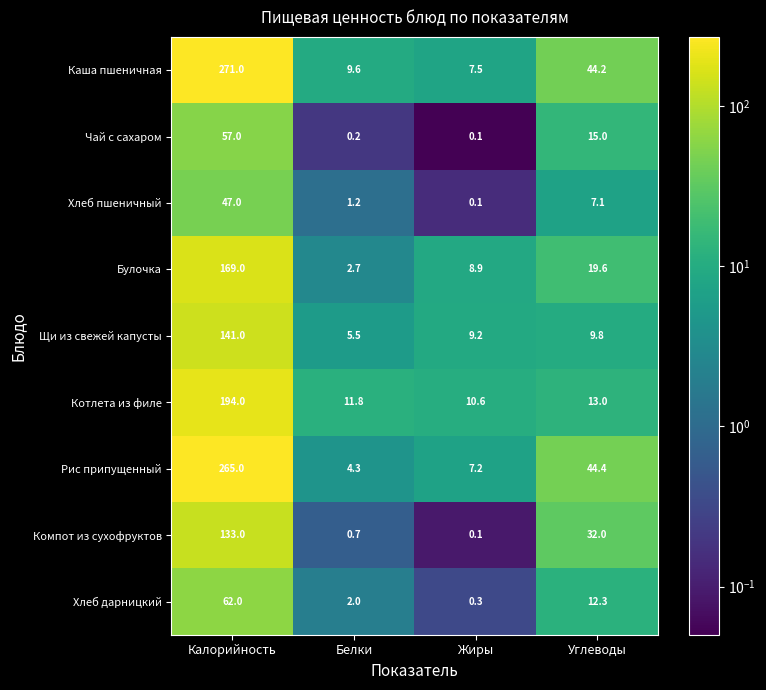

Is the value of Хлеб пшеничный at Жиры greater than the value of Щи из свежей капусты at Углеводы?

No